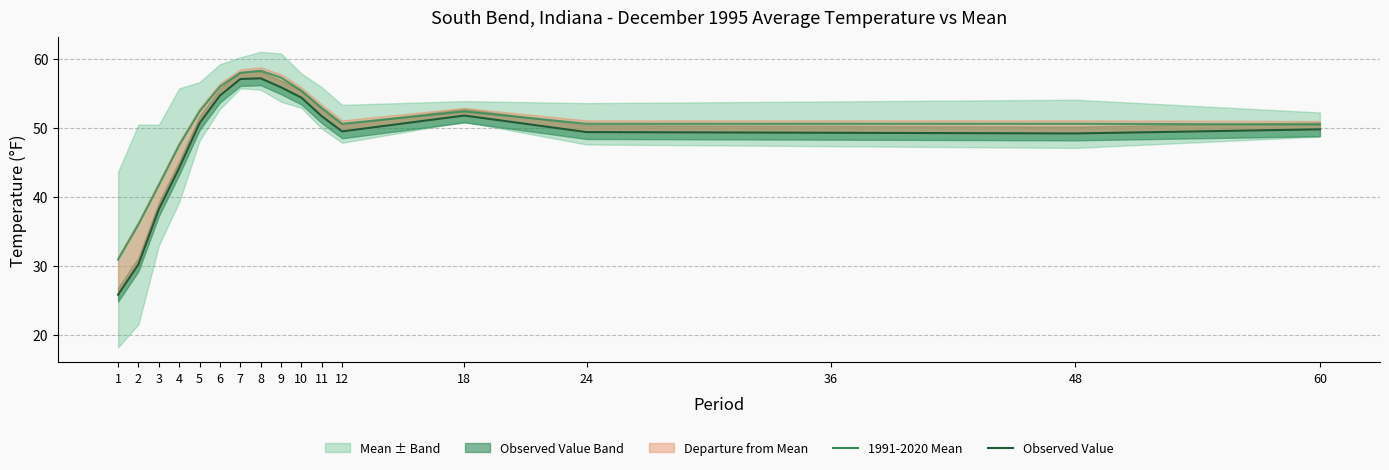

True or false: Observed Value and 1991-2020 Mean intersect in this chart.

False